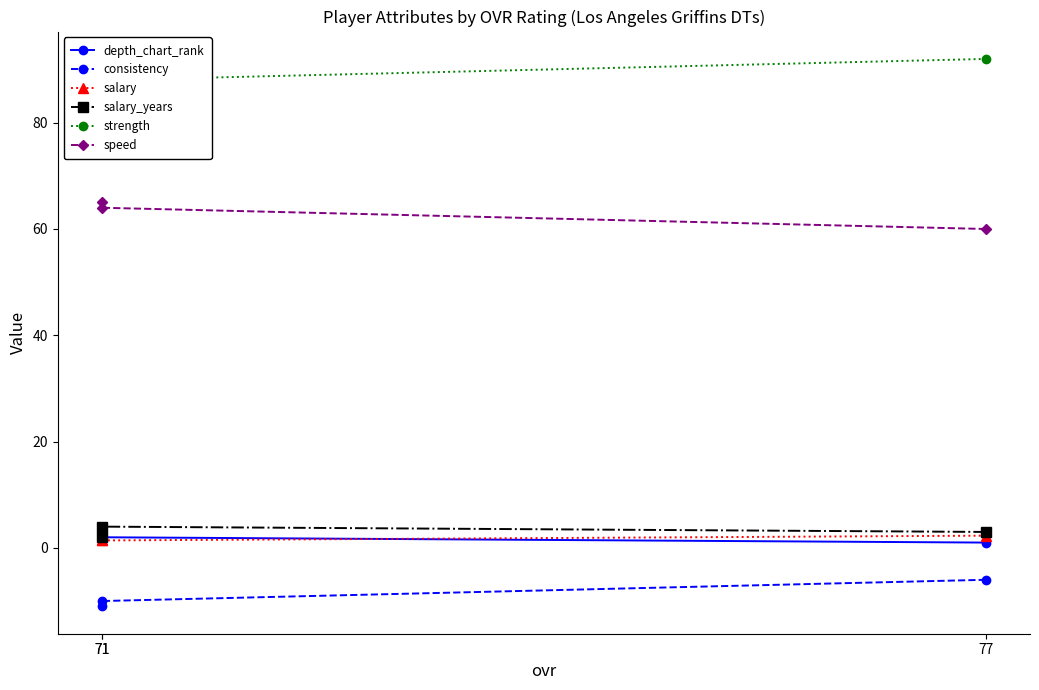

What is the total value across all series at 77?

152.3